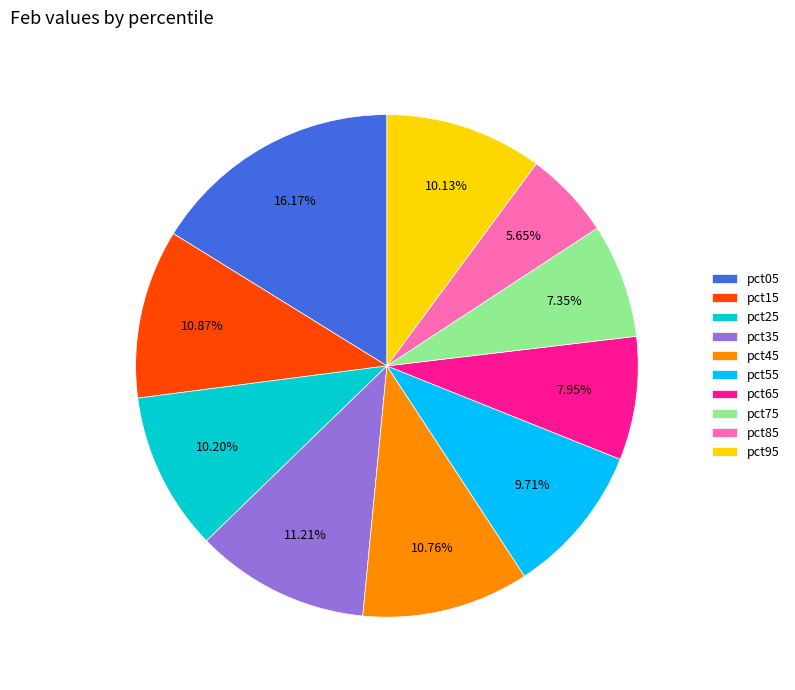

What is the largest slice in the pie chart?

pct05